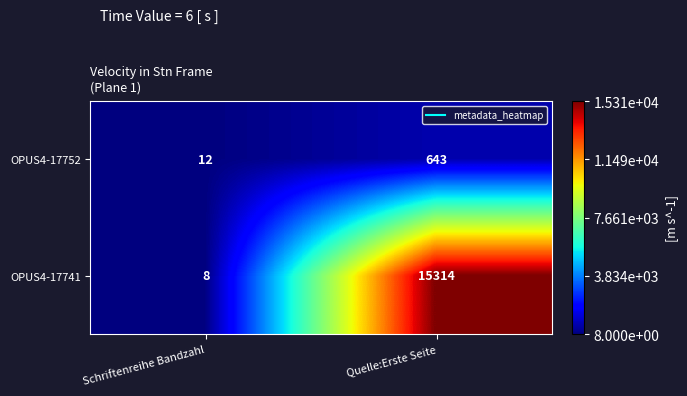

Rank the series at Quelle:Erste Seite from highest to lowest value.

OPUS4-17741, OPUS4-17752